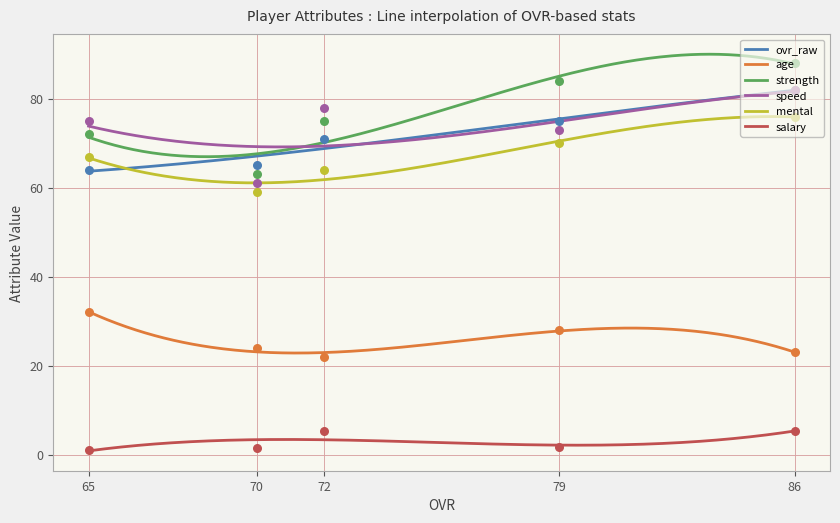

What is the total value across all series at 79?

331.7